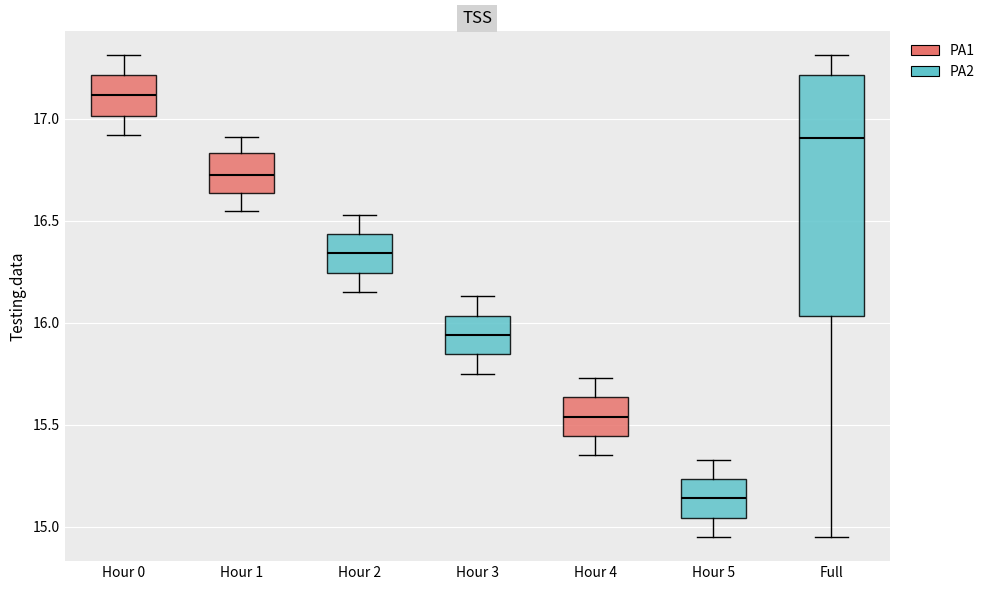

Reading left to right, read every box against the y-axis: the position of its median line, the range the box covers, and the ends of its whiskers. The values are not printed on the chart, so give them approximately, as read against the axis.

Hour 0: median 17.10, box 17.00 to 17.20, whiskers 16.90 to 17.30
Hour 1: median 16.75, box 16.65 to 16.85, whiskers 16.55 to 16.90
Hour 2: median 16.35, box 16.25 to 16.45, whiskers 16.15 to 16.55
Hour 3: median 15.95, box 15.85 to 16.05, whiskers 15.75 to 16.15
Hour 4: median 15.55, box 15.45 to 15.65, whiskers 15.35 to 15.75
Hour 5: median 15.15, box 15.05 to 15.25, whiskers 14.95 to 15.35
Full: median 16.90, box 16.05 to 17.20, whiskers 14.95 to 17.30